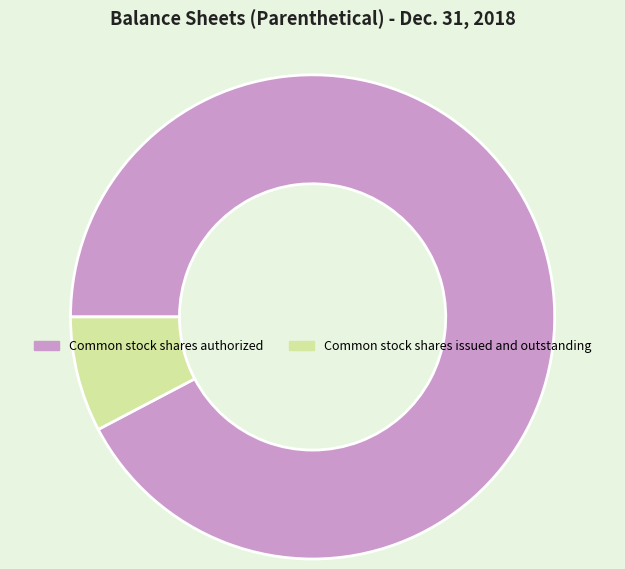

What is the ratio of the value at Common stock shares issued and outstanding to the value at Common stock shares authorized?

0.1